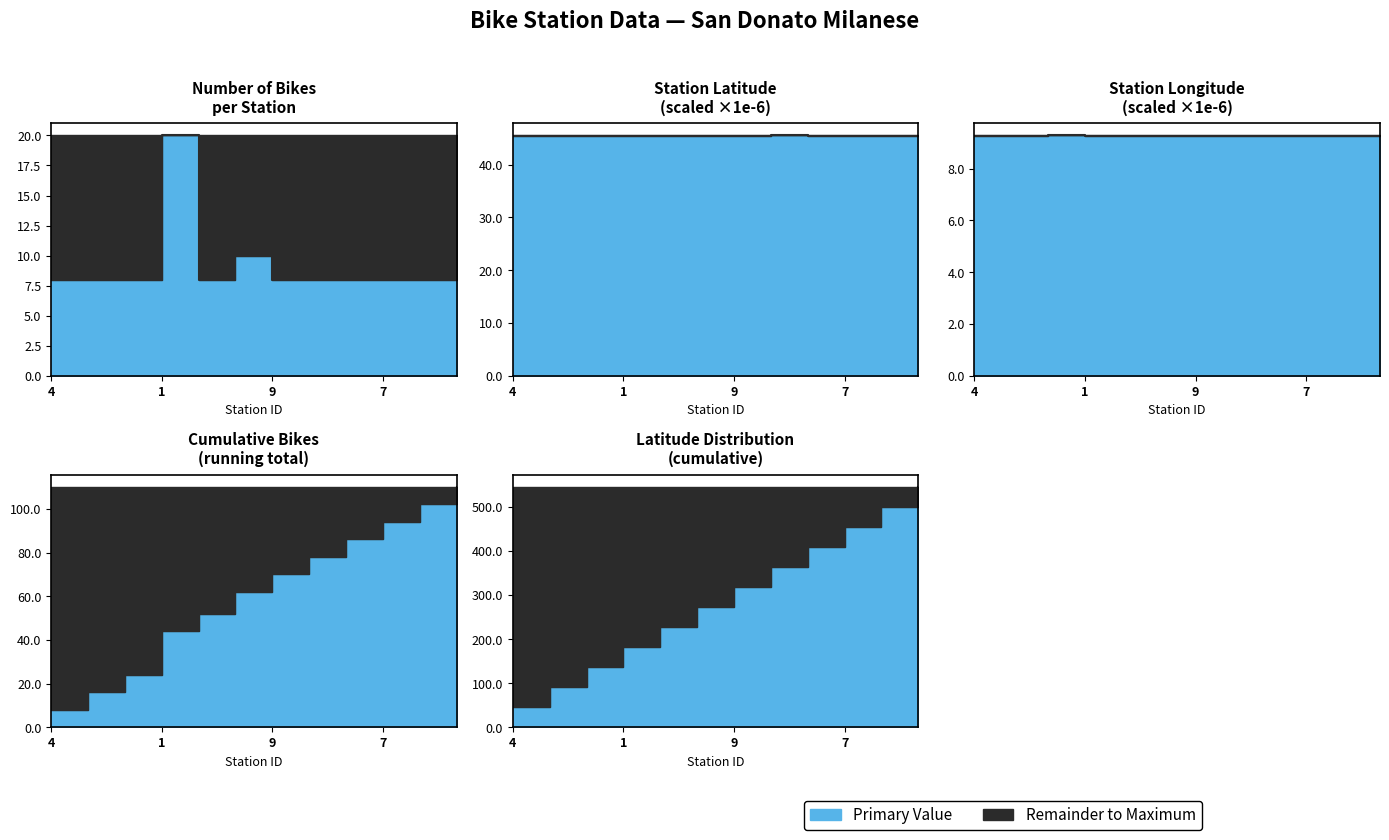

What is the value of the longitude point at the 6th from the left?

9.3